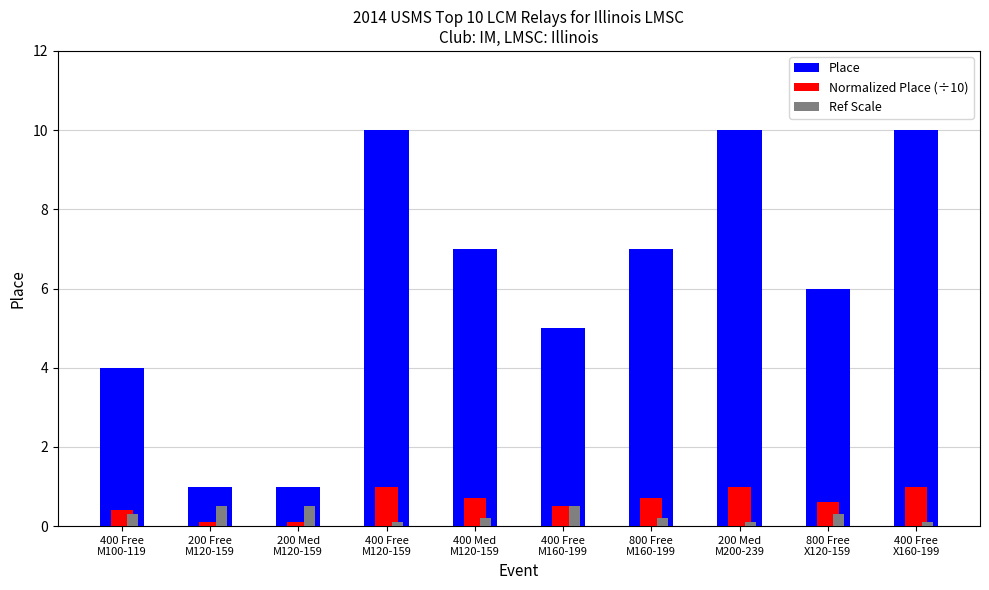

Is the value of Normalized Place (÷10) at 200 Med
M120-159 greater than the value of Place at 800 Free
M160-199?

No